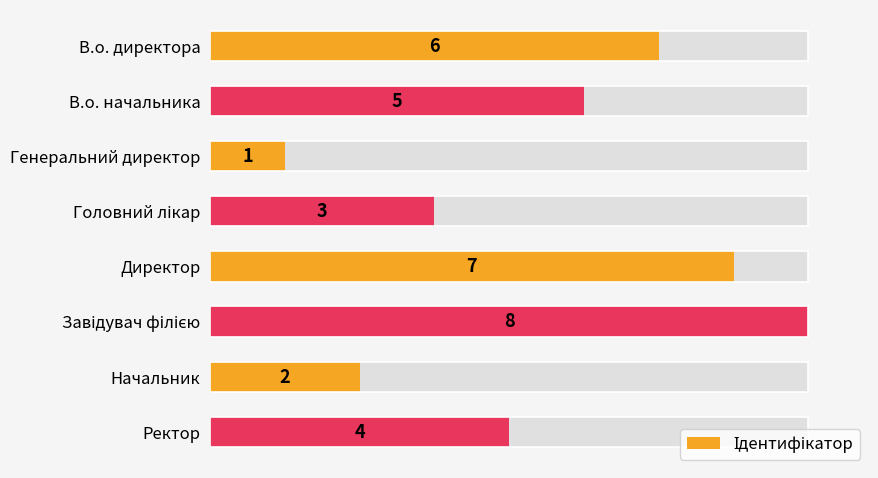

Does the chart contain stacked bars?

No